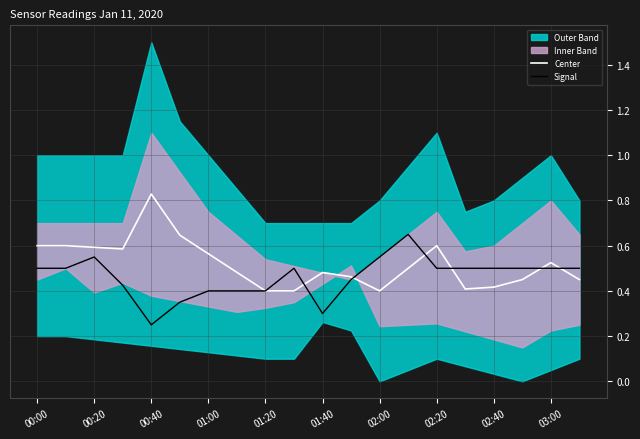

Where is the first local maximum for Signal?

00:20